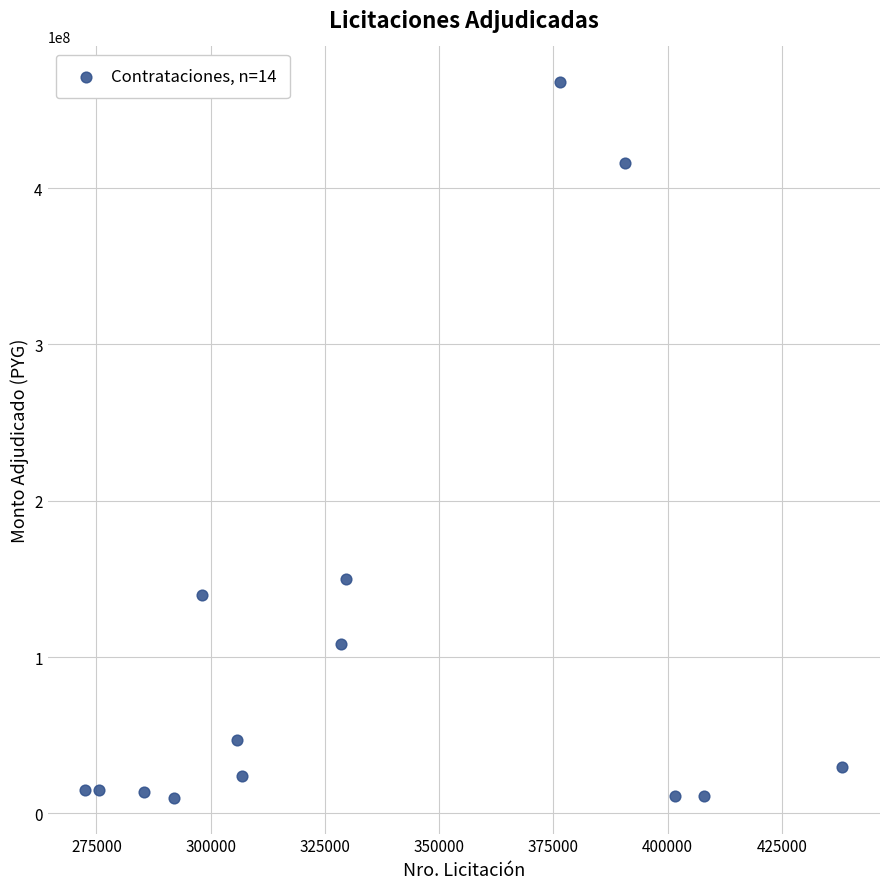

What is the range of X values (max minus min)?

165605